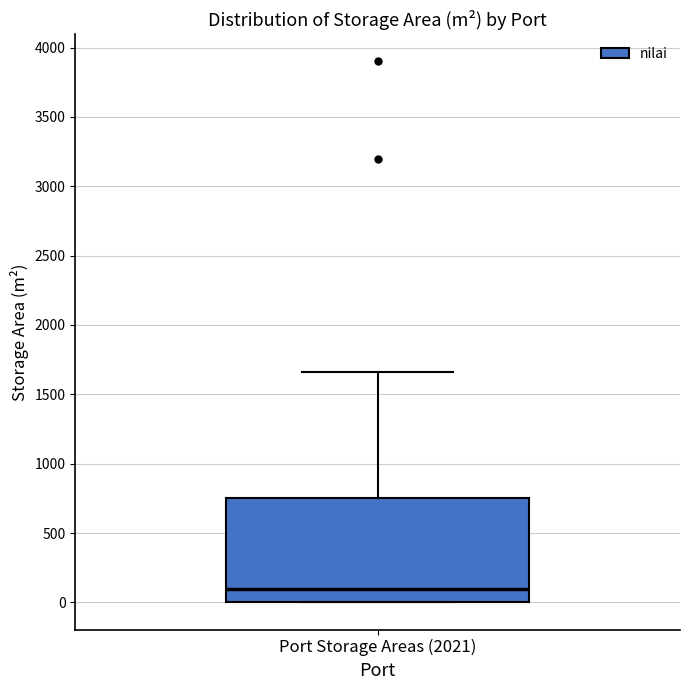

Read this box plot against the y-axis: the position of the median line, the range covered by the box, and the ends of both whiskers. The values are not printed on the chart, so give them approximately, as read against the axis.

median 100, box 0 to 750, whiskers 0 to 1650